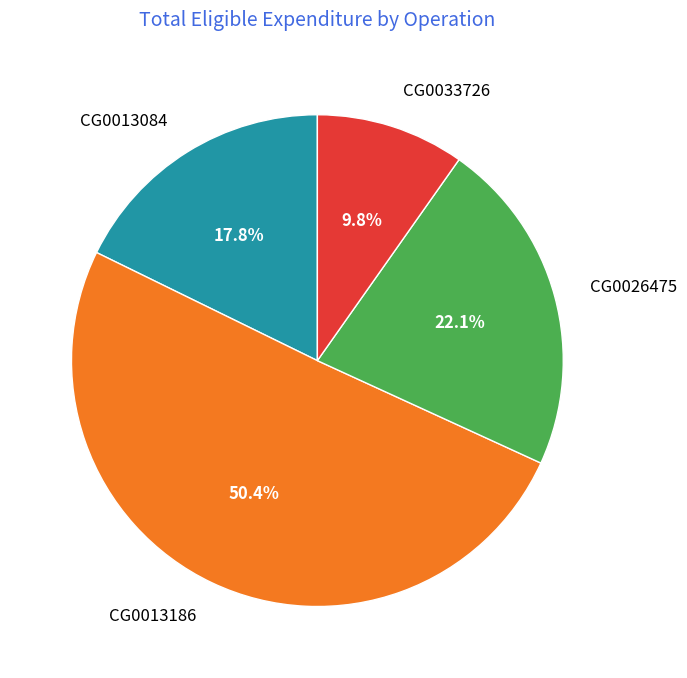

Is it true that CG0033726 is 2% of the pie?

False